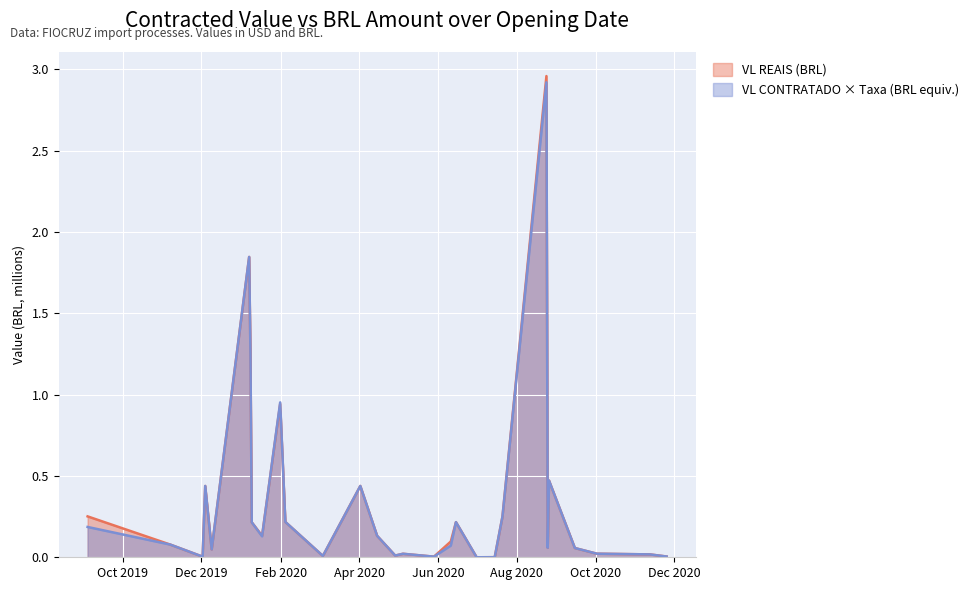

Between 2019-11-07 and 2020-04-29, which series saw the biggest shift?

VL CONTRATADO (USD)